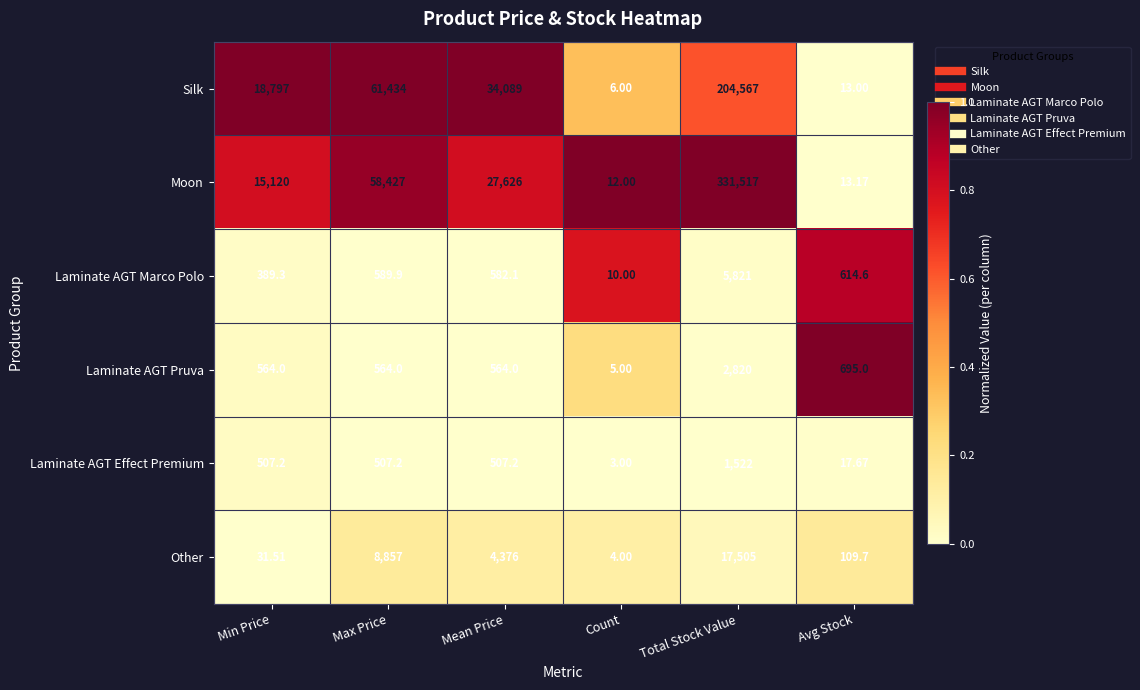

Which series has the widest spread of values?

Moon